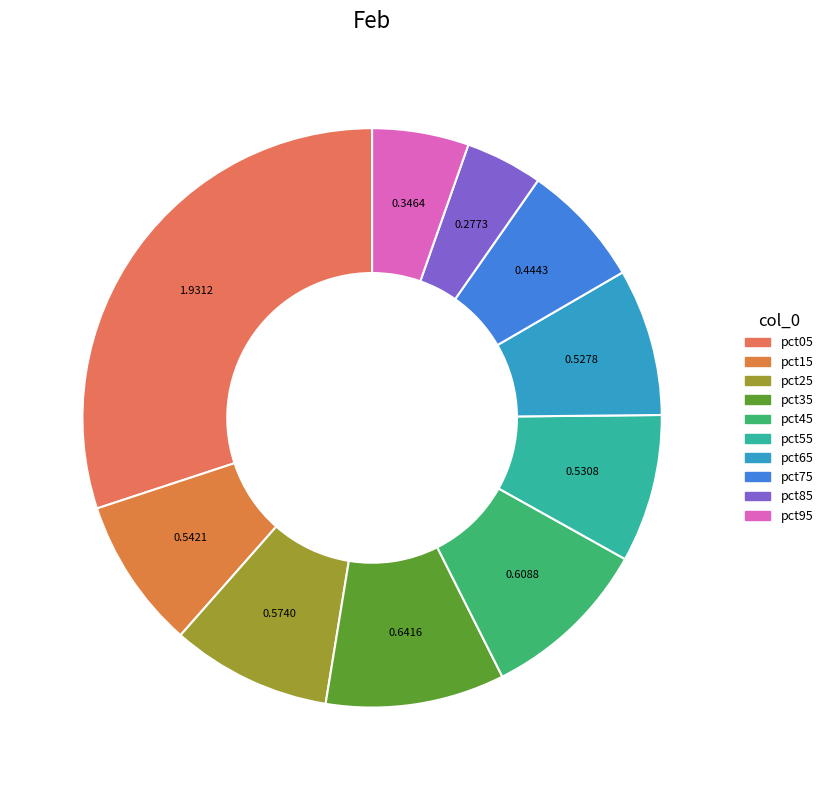

Rank the categories by value from lowest to highest.

pct85, pct95, pct75, pct65, pct55, pct15, pct25, pct45, pct35, pct05